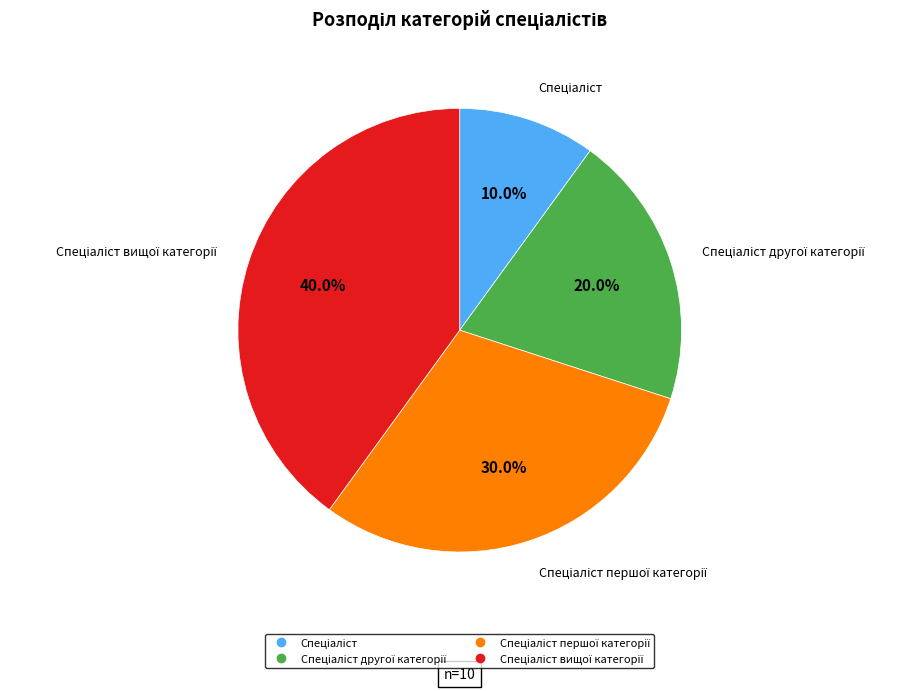

Does any single category account for the majority?

No